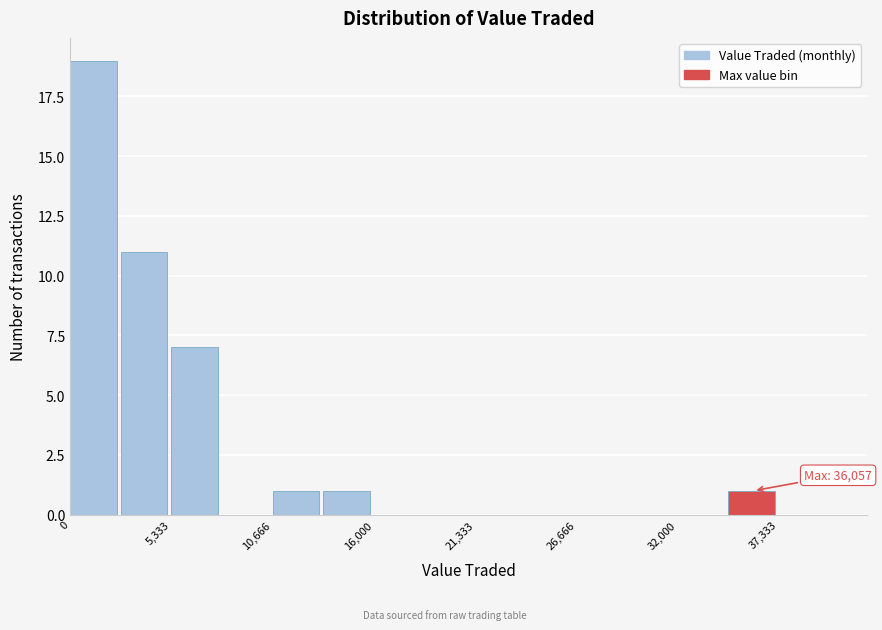

Around what value on the x-axis is the tallest bar? Give the approximate position of its centre, as read against the axis.

1000